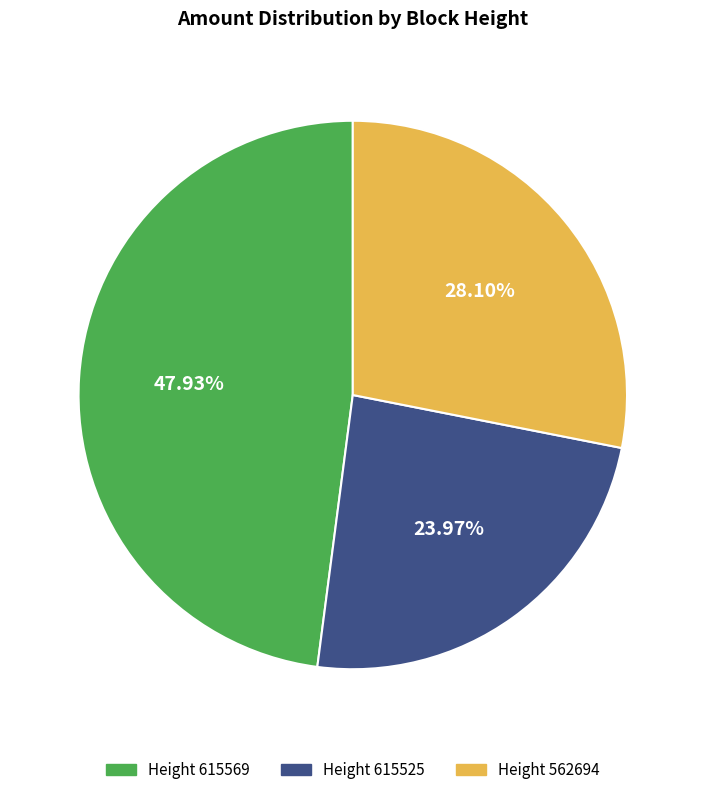

How many segments does this pie chart have?

3